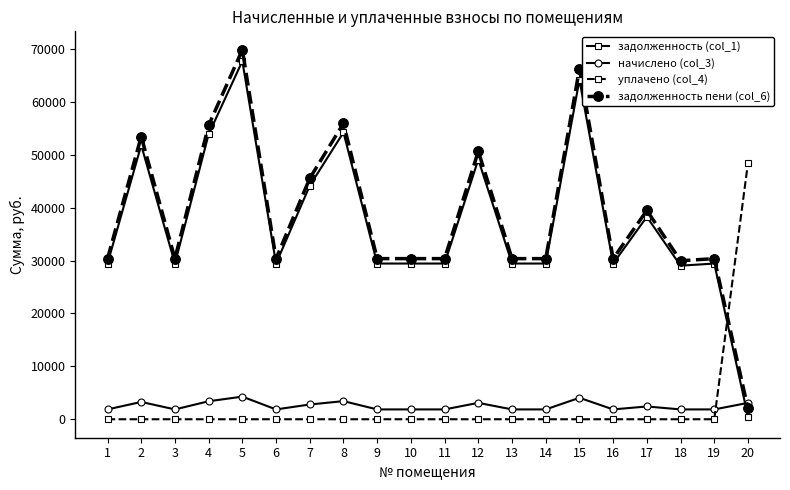

Is the value of задолженность пени (col_6) at 8 greater than the value of уплачено (col_4) at 19?

Yes